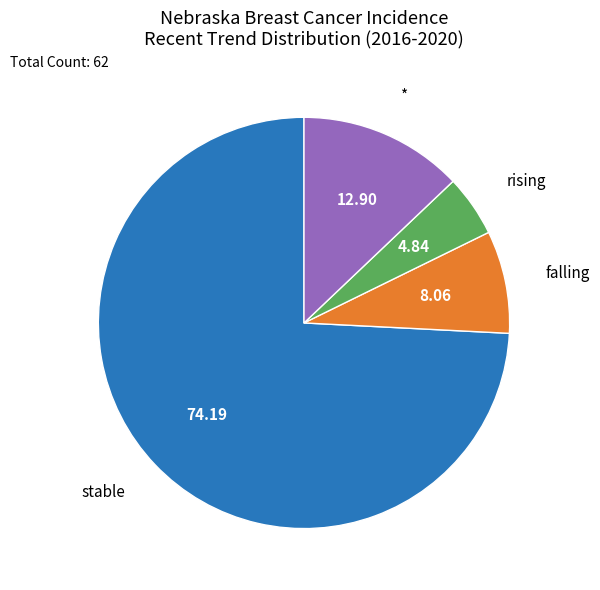

Is there a majority slice in this chart?

Yes